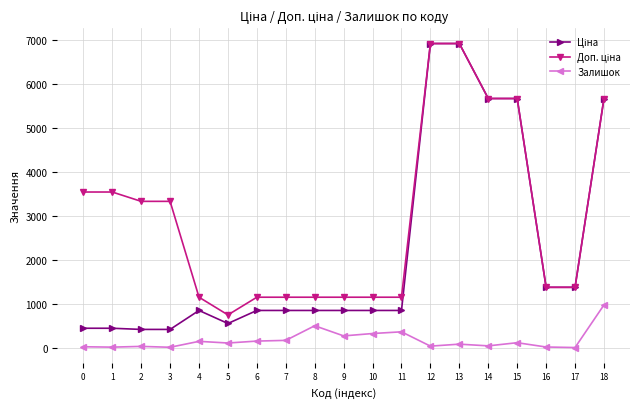

True or false: Залишок has more than 2 points higher than both neighbors.

True